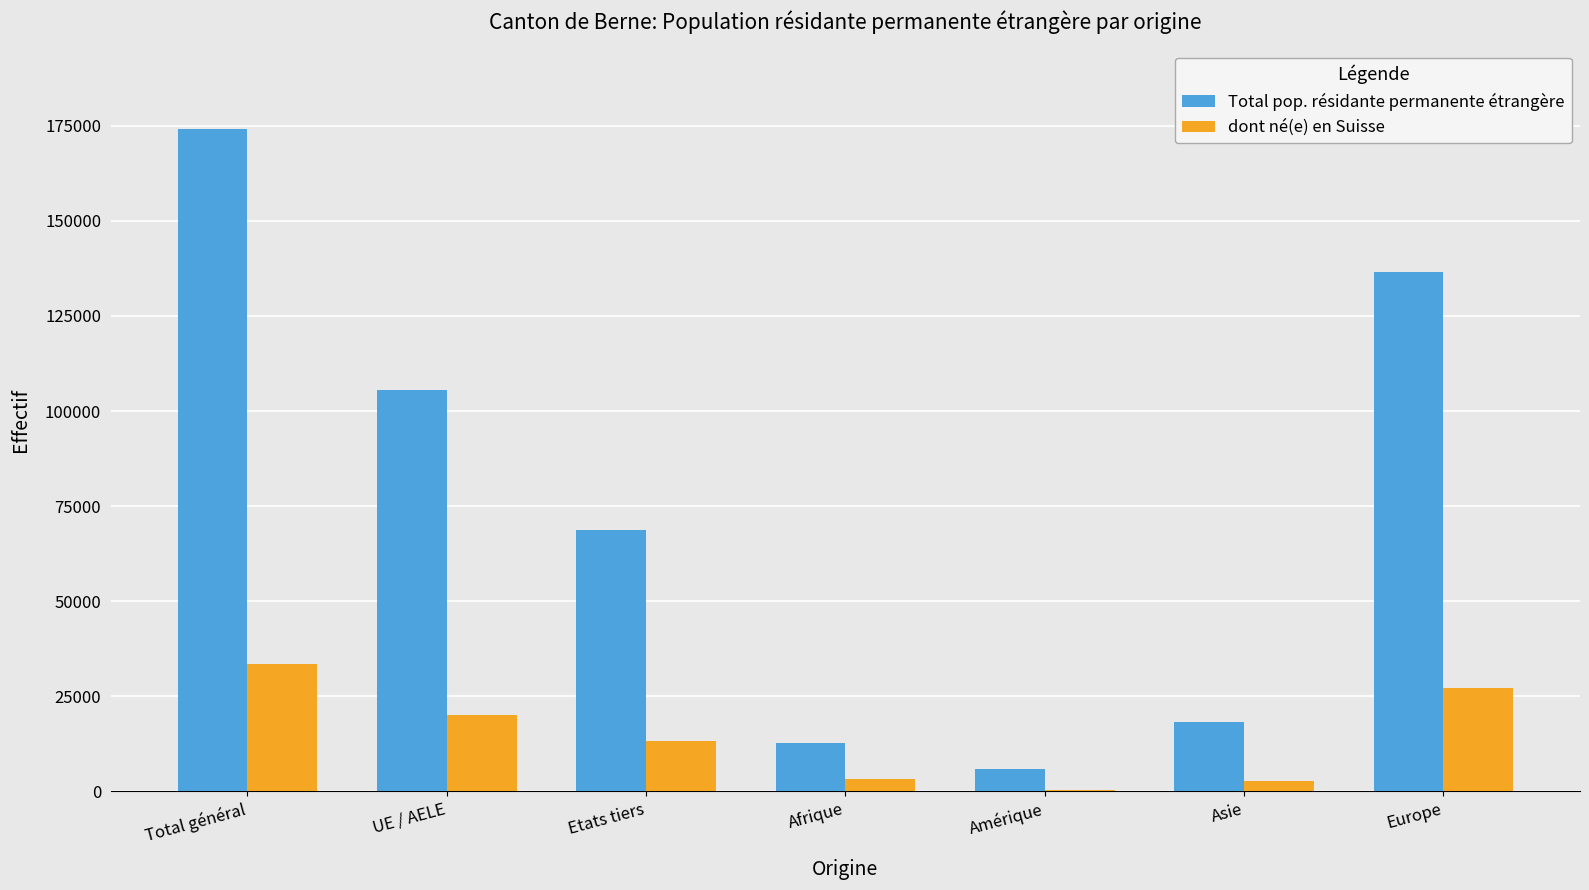

Which series changed the most between Etats tiers and Asie?

Total pop. résidante permanente étrangère